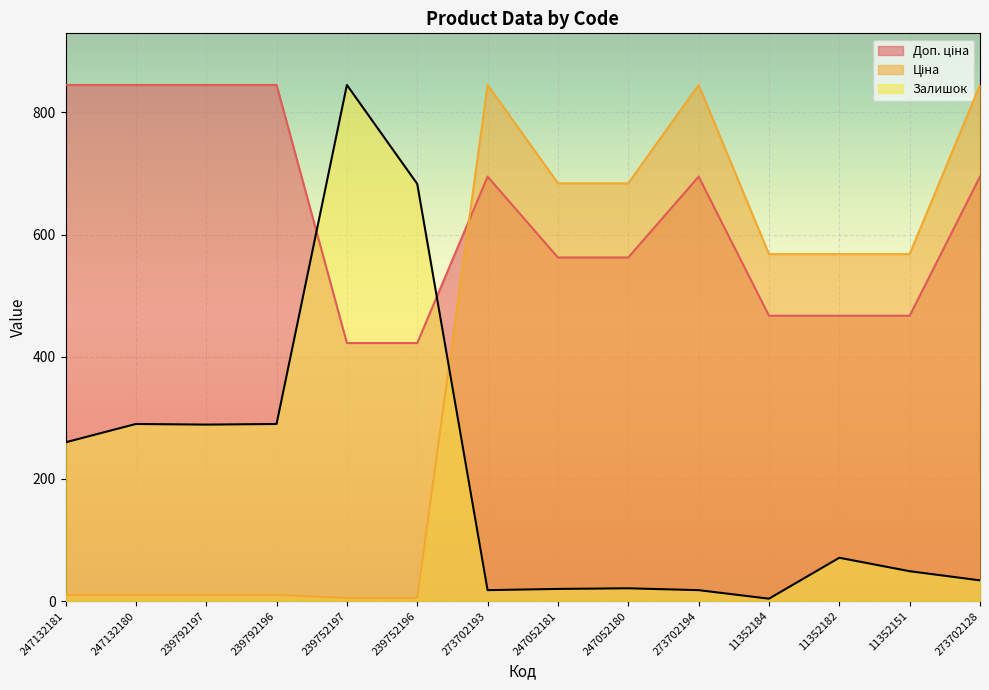

What is the lowest value of the Ціна series?

5.1